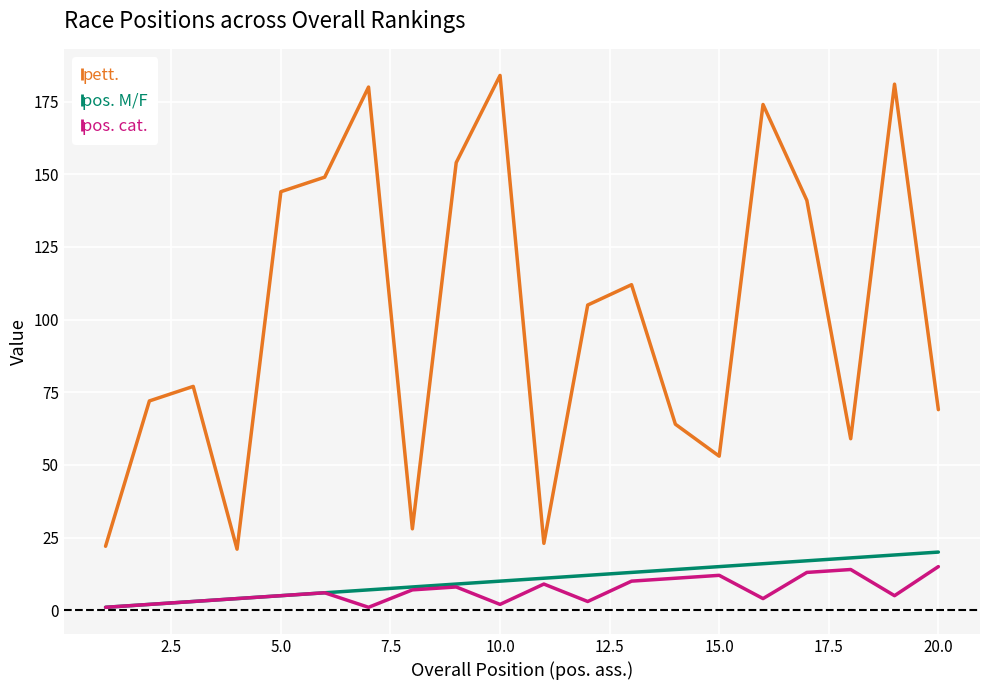

True or false: pos. M/F and pett. intersect in this chart.

False